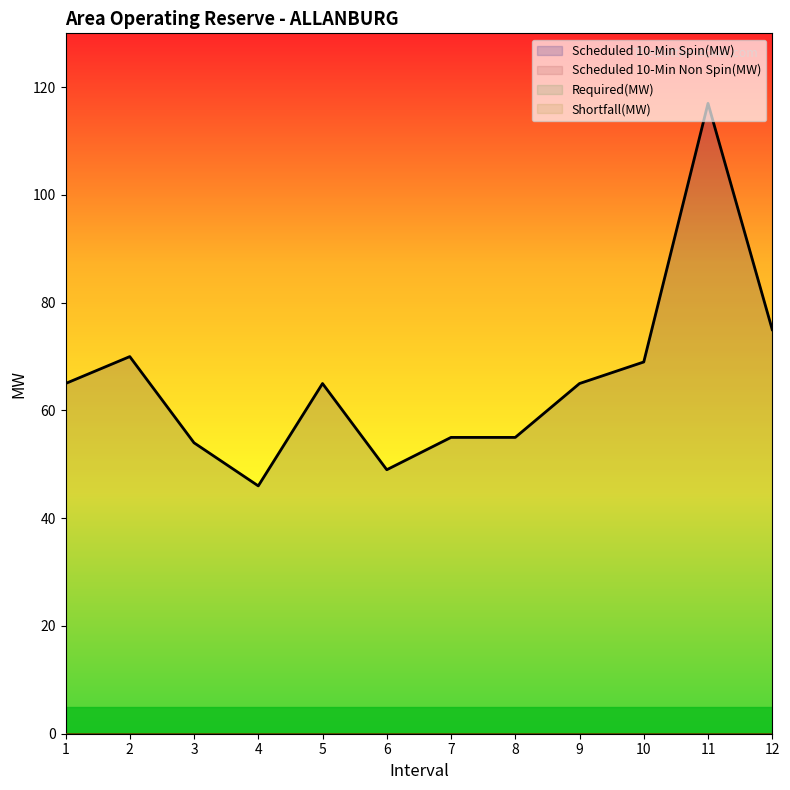

How many interior local peaks does the Scheduled 10-Min Spin(MW) series have?

3